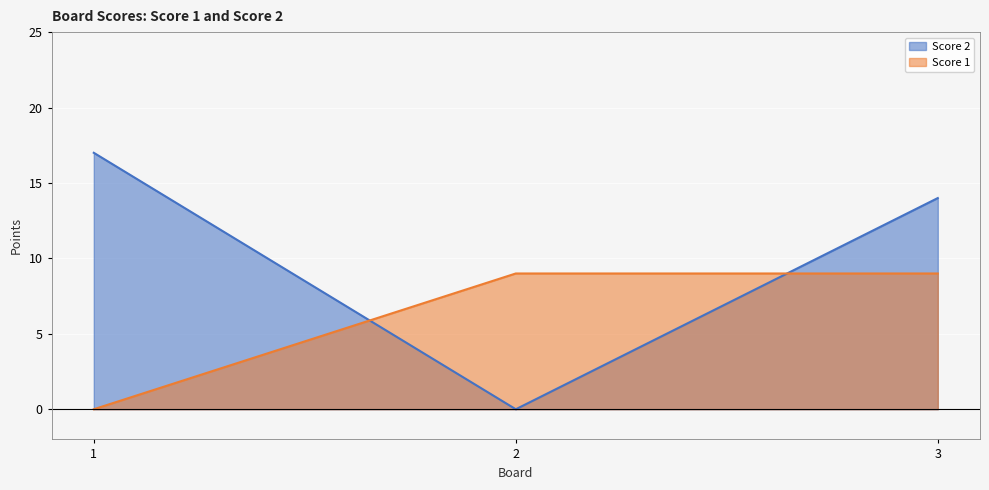

What is the difference between the Score 1 values at 2 and 1?

9